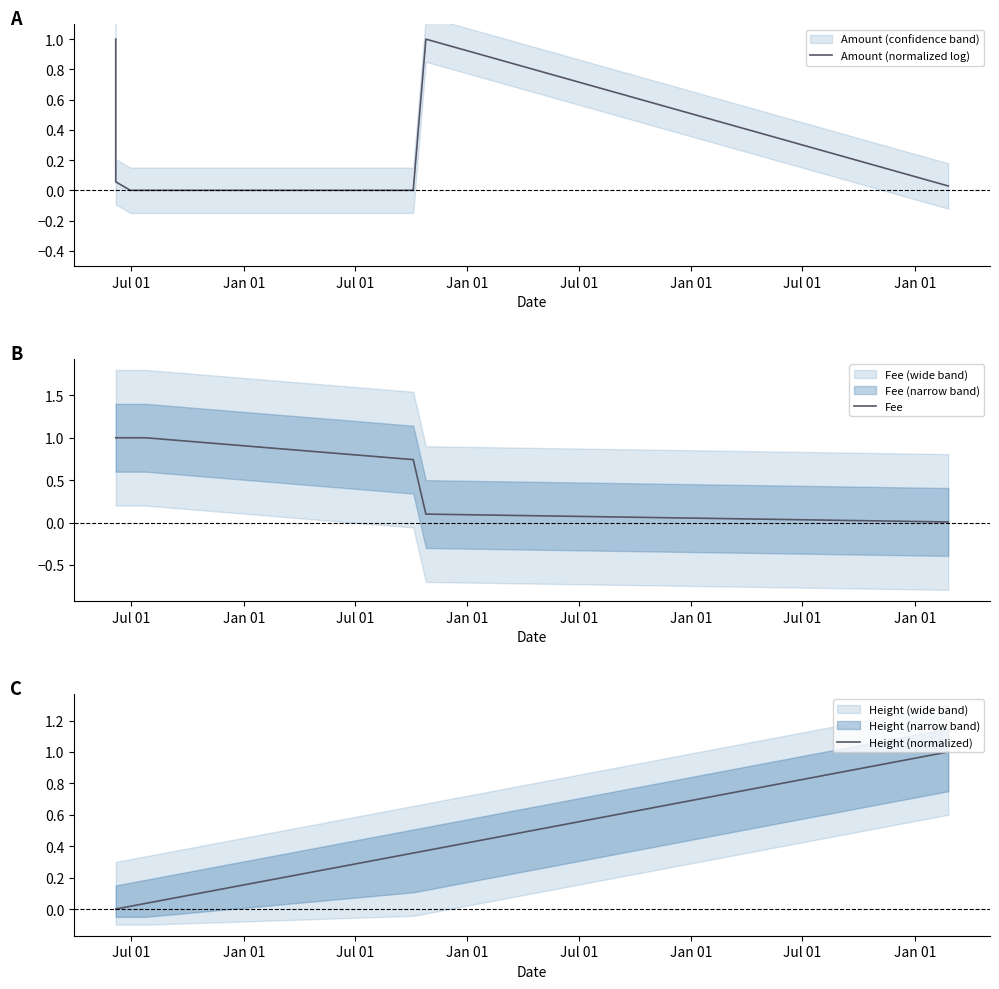

List the series in order of their peak value, highest first.

Amount (normalized log), Fee, Height (normalized)